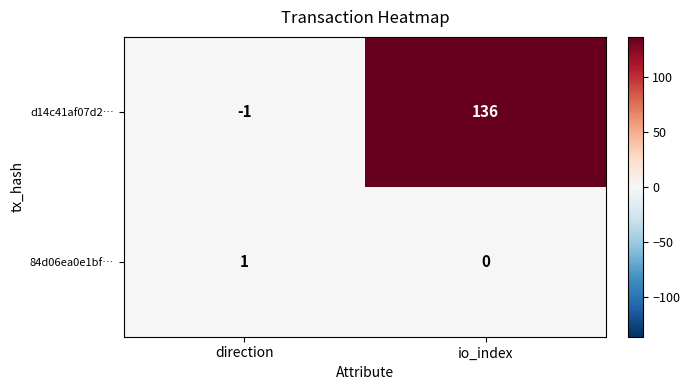

Count the number of categories in the chart.

2